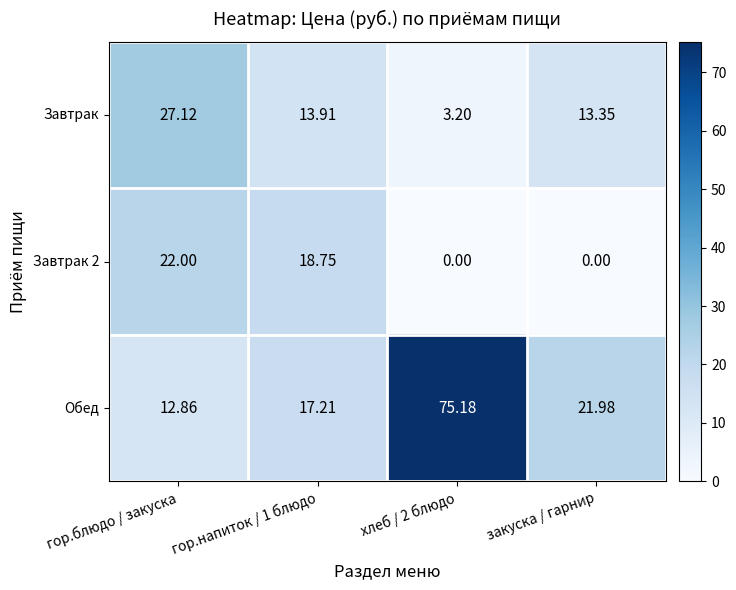

At which label is Обед closest to 44?

закуска / гарнир